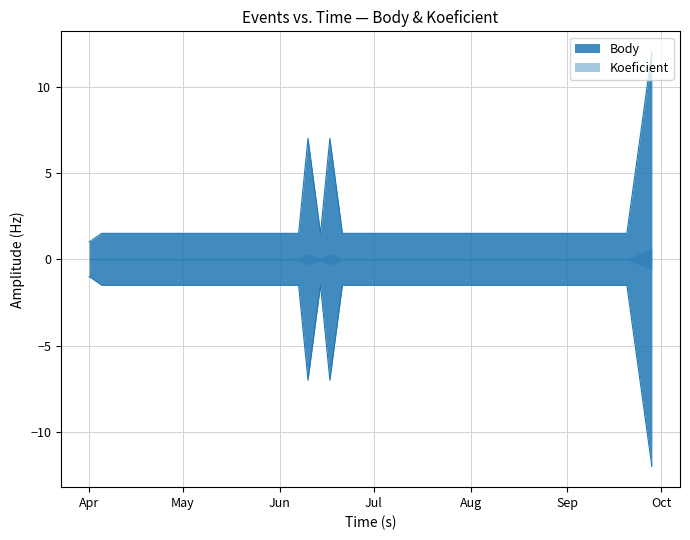

What is the spread (max minus min) of values at 2017-05-31?

3.0